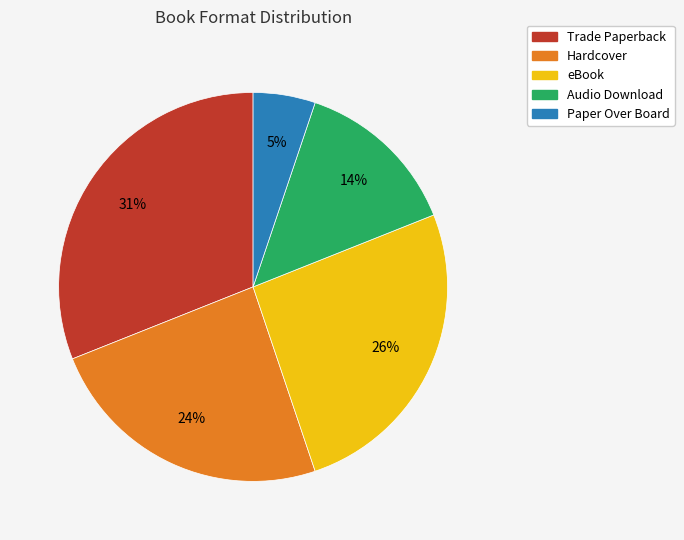

To the nearest percent, what is the difference between the largest and smallest slice percentages?

26%